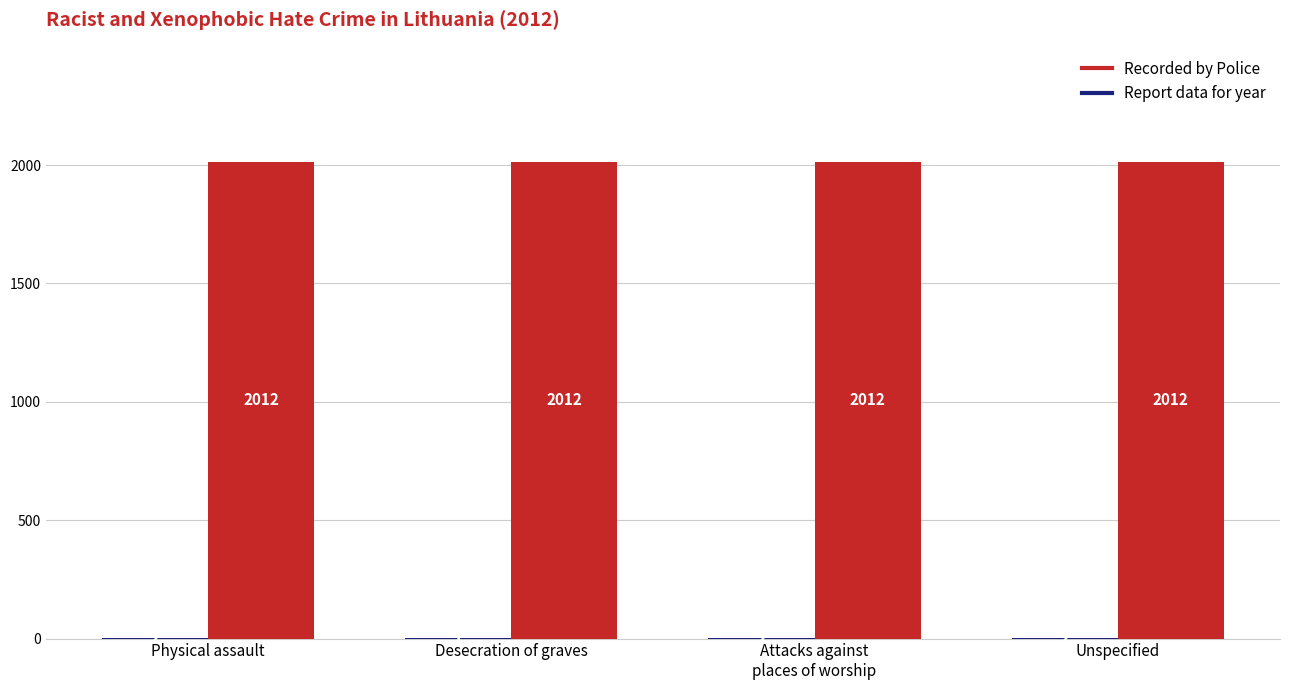

What value does the Report data for year series have at Unspecified?

2012